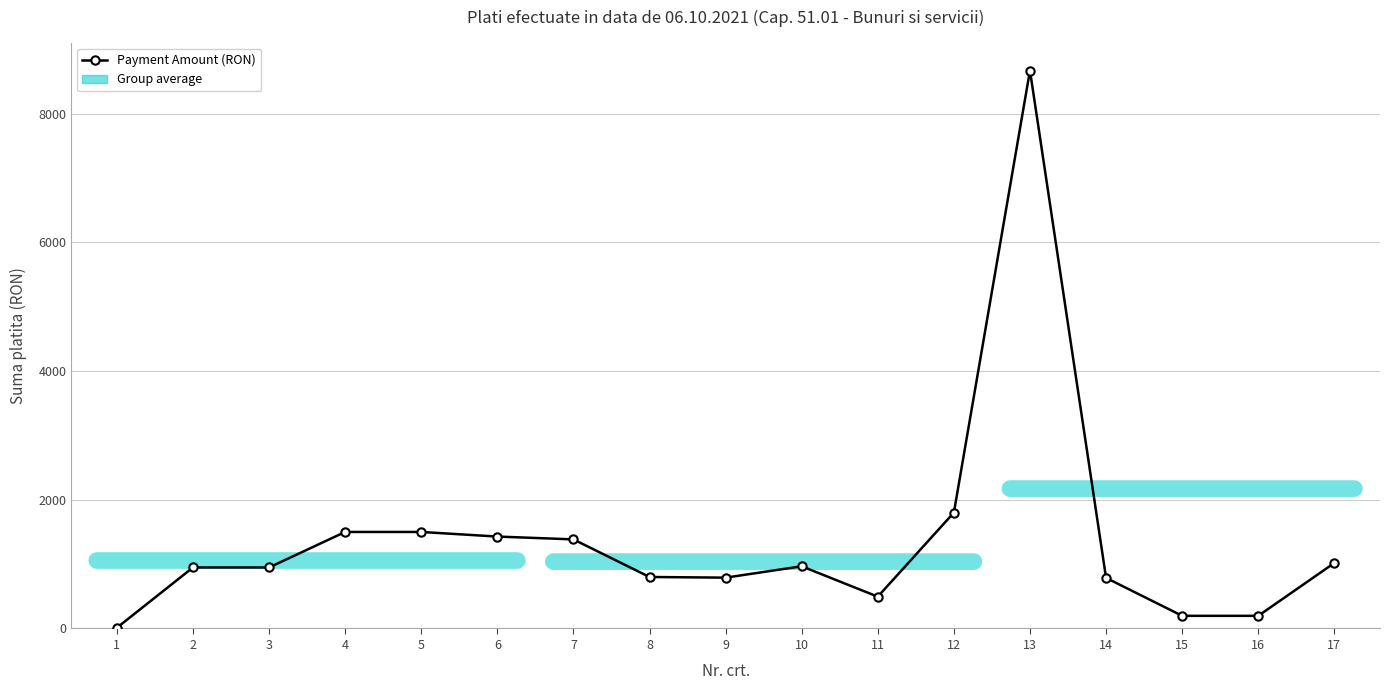

Count the number of data series in this chart.

1